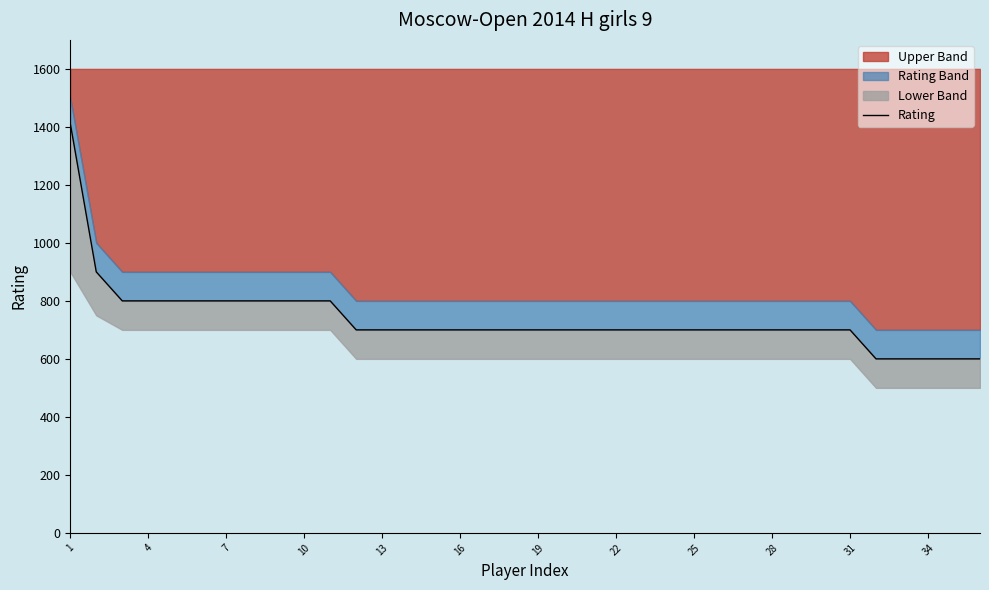

Reading right to left, transcribe all the data shown in this chart.

600	600	600	600	600	700	700	700	700	700	700	700	700	700	700	700	700	700	700	700	700	700	700	700	700	800	800	800	800	800	800	800	800	800	900	1412